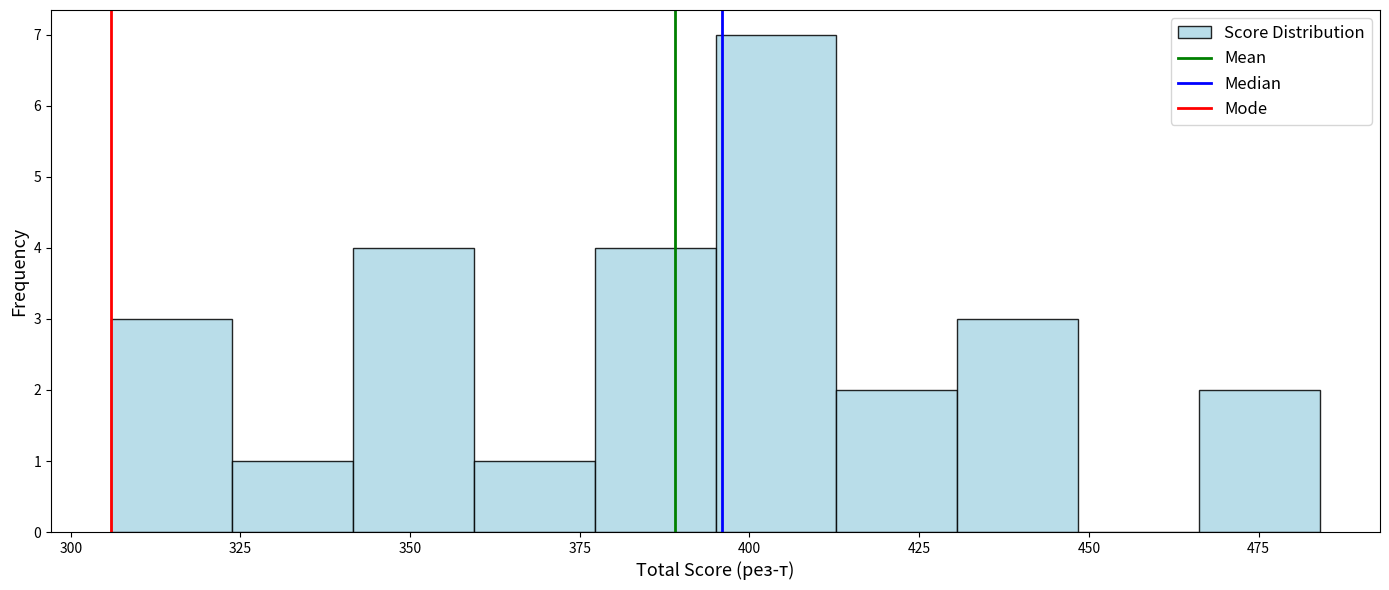

Read against the x-axis, roughly where is the centre of the tallest bar?

405